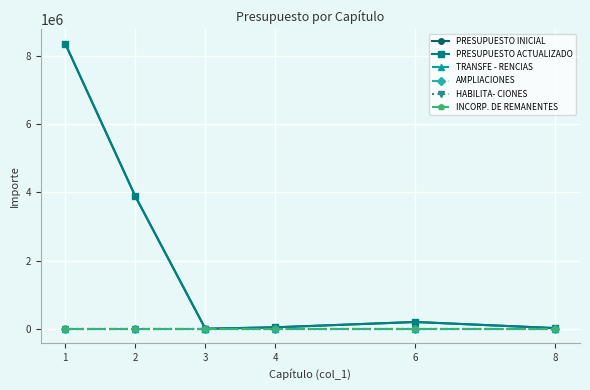

Which series has the widest spread of values?

PRESUPUESTO INICIAL